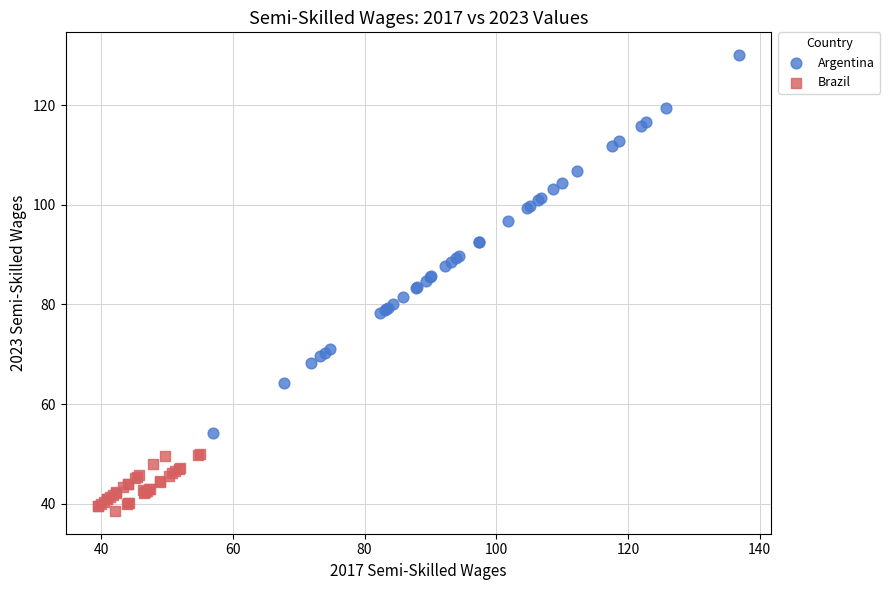

Which series reaches the maximum Y coordinate?

Argentina